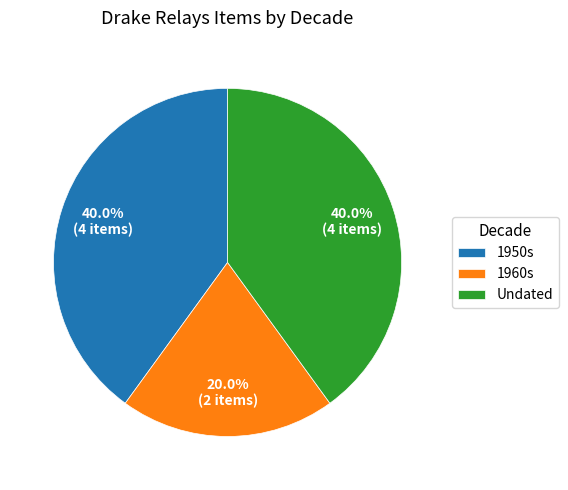

Which slice is the smallest?

1960s